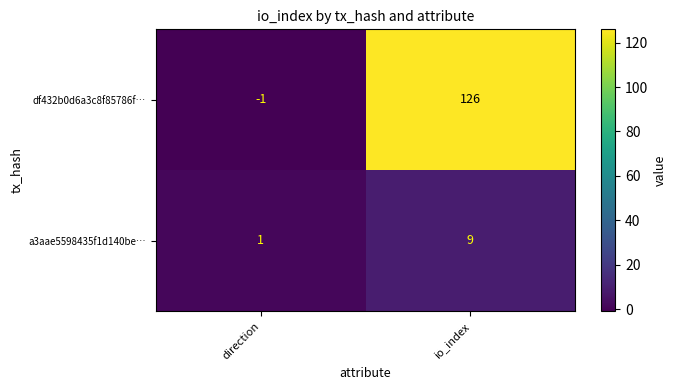

Rank the series by their average value, from lowest to highest.

a3aae5598435f1d140be…, df432b0d6a3c8f85786f…